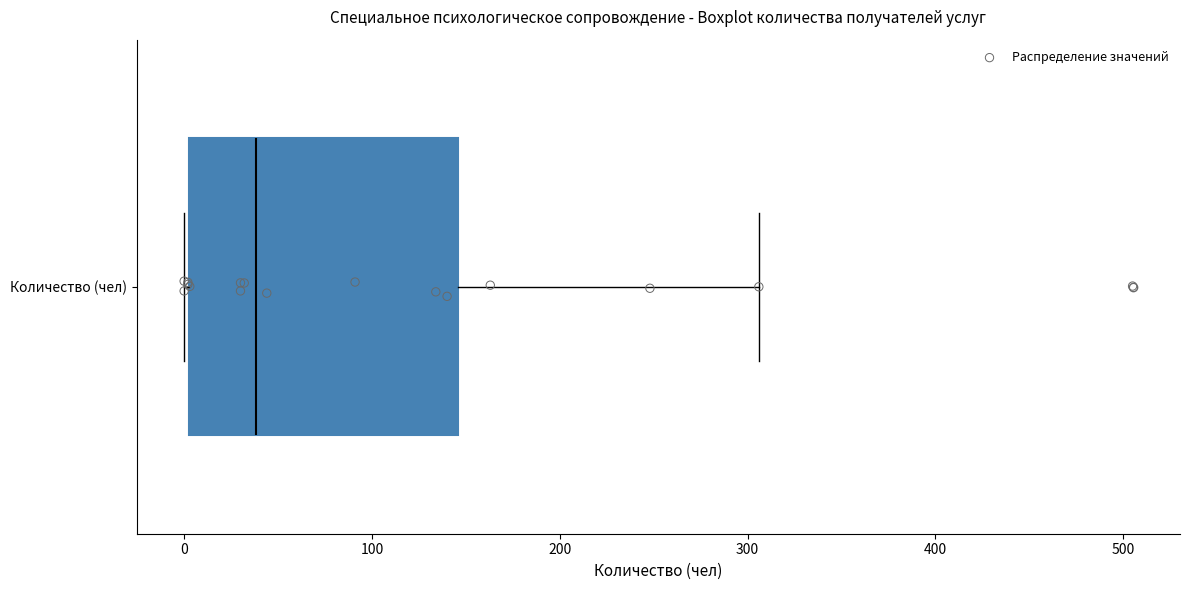

Read this box plot against the x-axis: the position of the median line, the range covered by the box, and the ends of both whiskers. The values are not printed on the chart, so give them approximately, as read against the axis.

median 40, box 0 to 150, whiskers 0 to 310